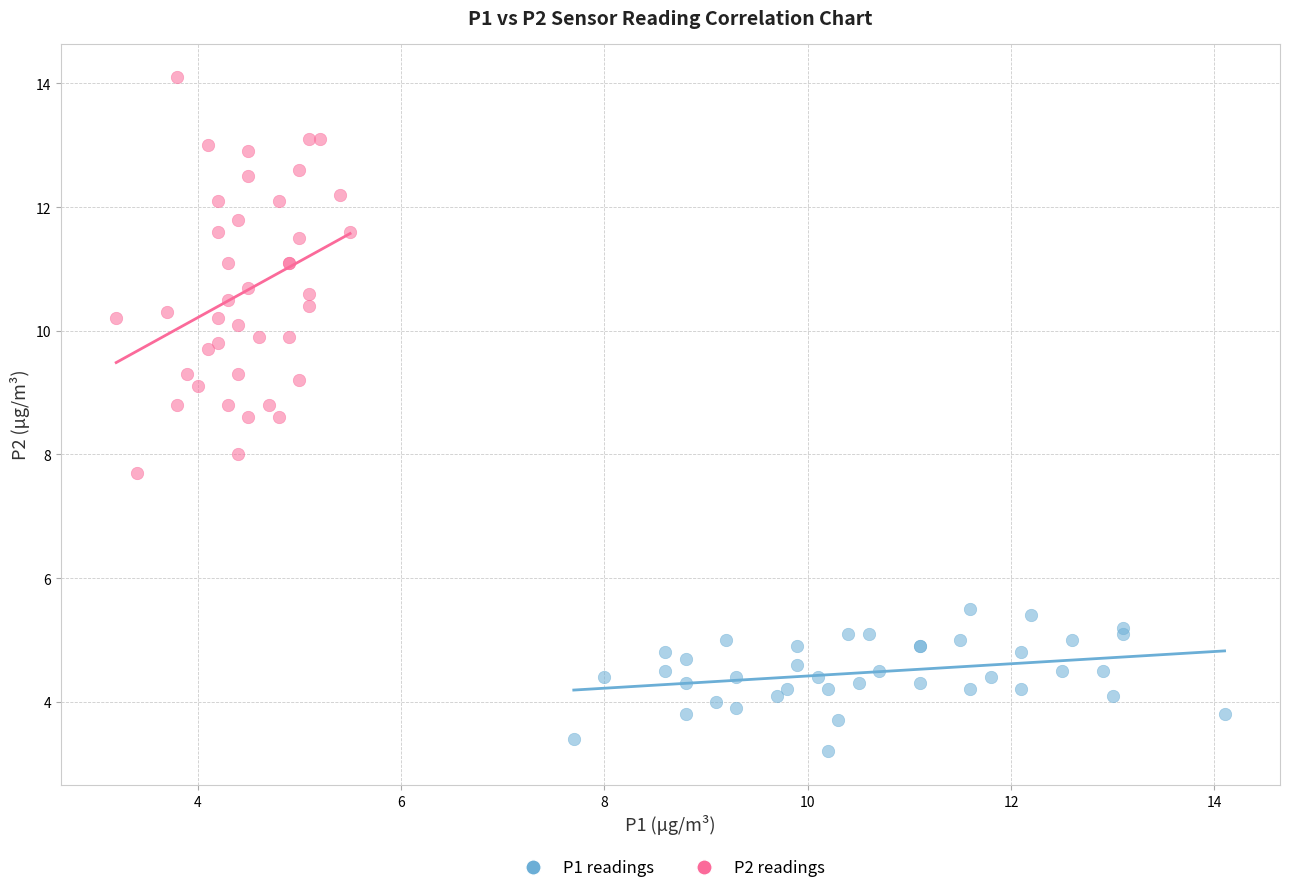

What are all the series names shown in the legend?

P1 readings, P2 readings